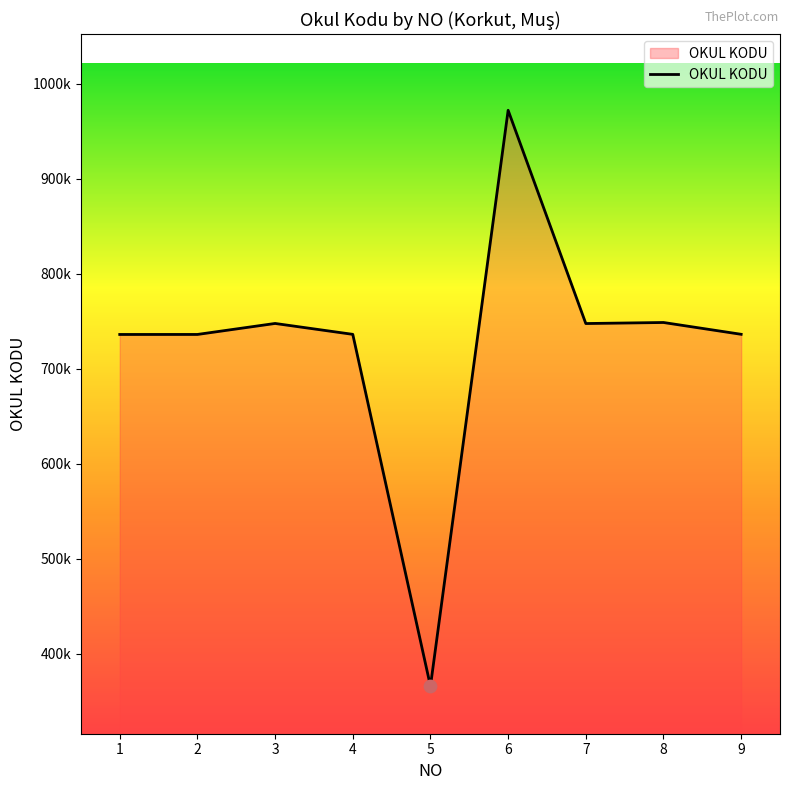

What is the change in value from 5 to 6?

+605810